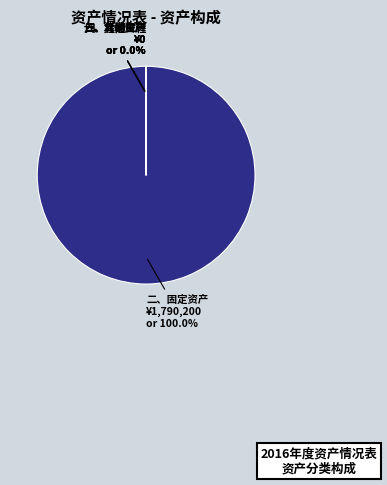

Does 二、固定资产 represent more than half of the total?

Yes